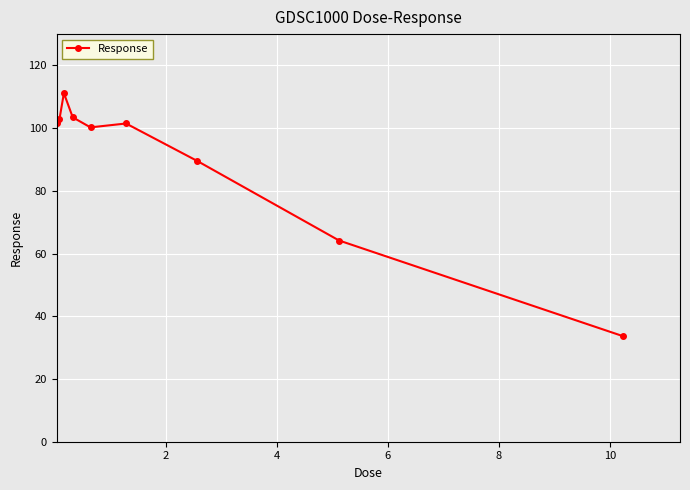

What is the greatest value displayed?

111.2